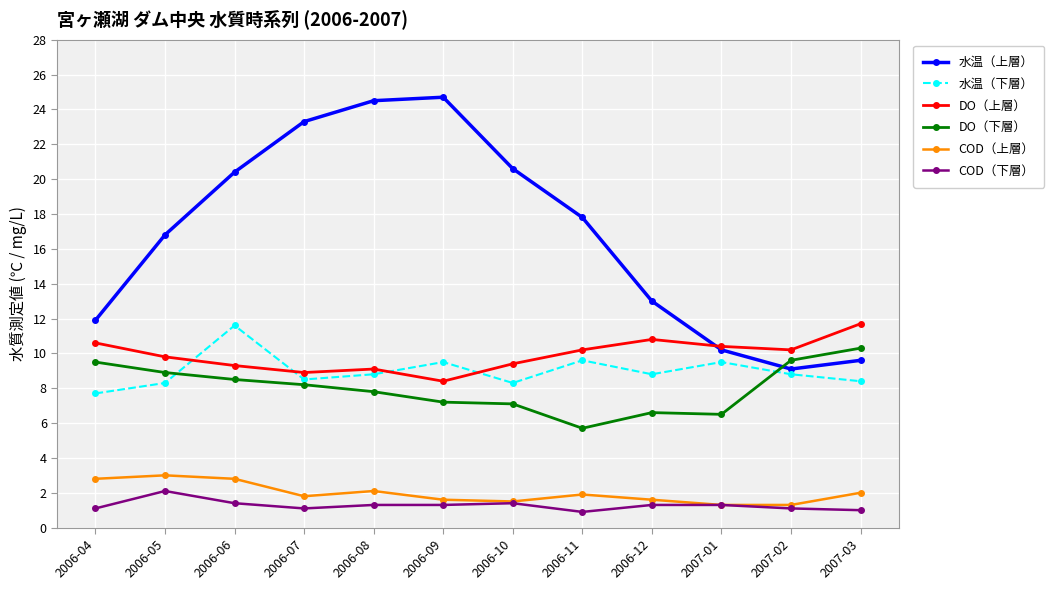

Which category has the lowest value in the DO（下層） series?

2006-11